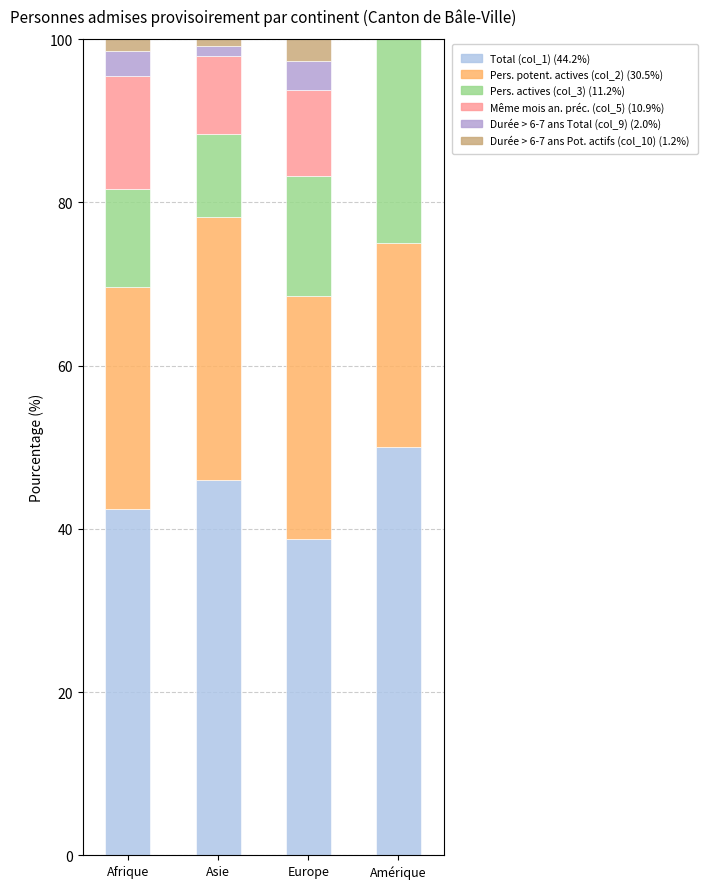

What is the total value across all series at Amérique?

100.0